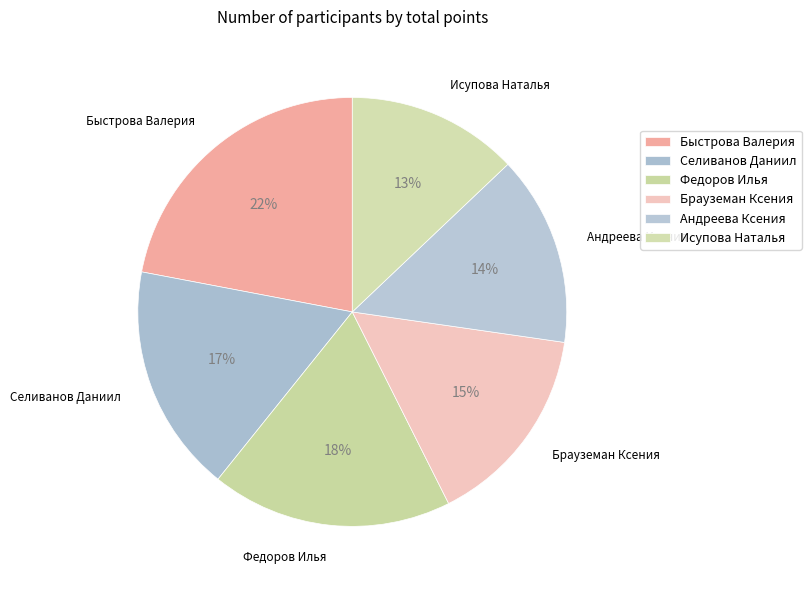

Is the sum of Исупова Наталья and Быстрова Валерия greater than half?

No